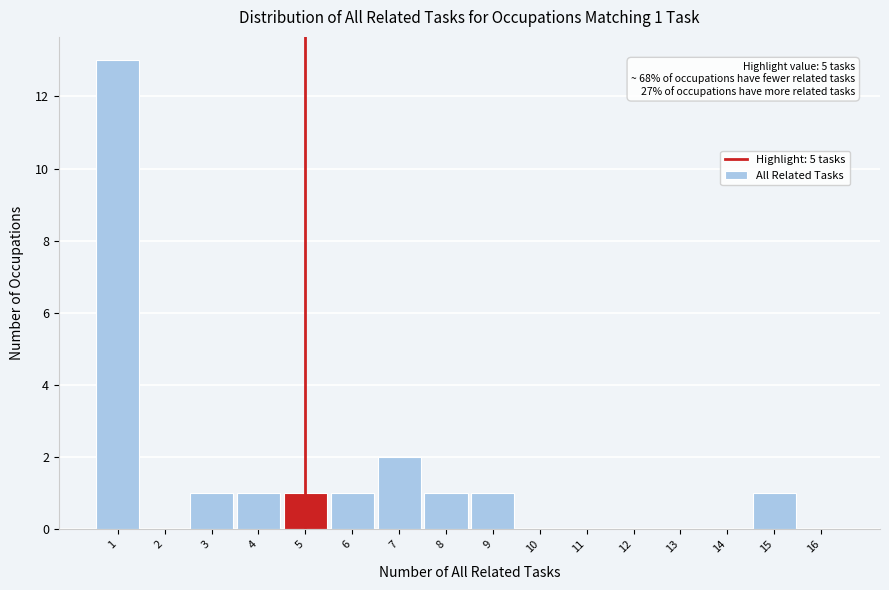

Over which range of the x-axis is the bar tallest?

0.5 to 1.5